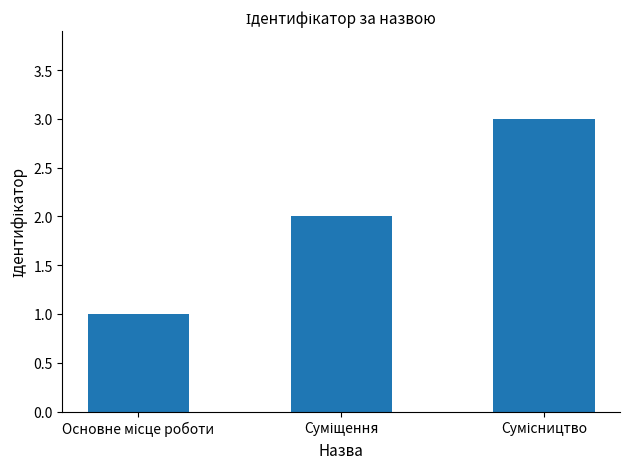

How many bars are there in total?

3